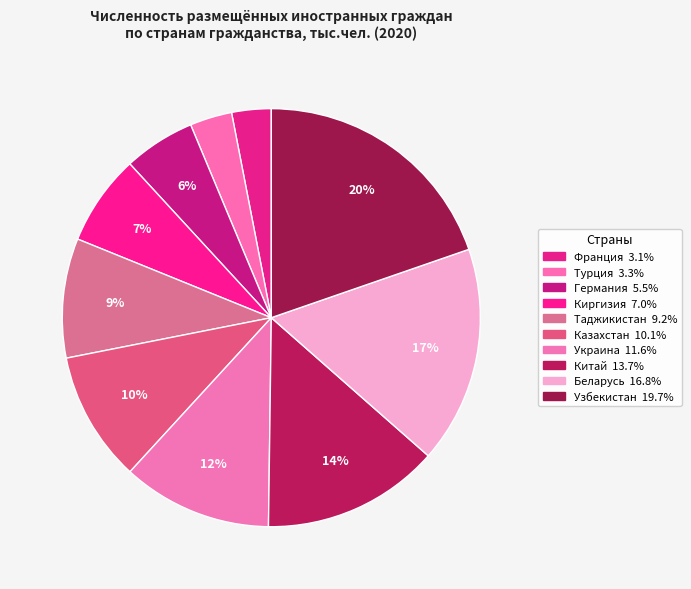

What is the change in value from Казахстан to Беларусь?

+97.3